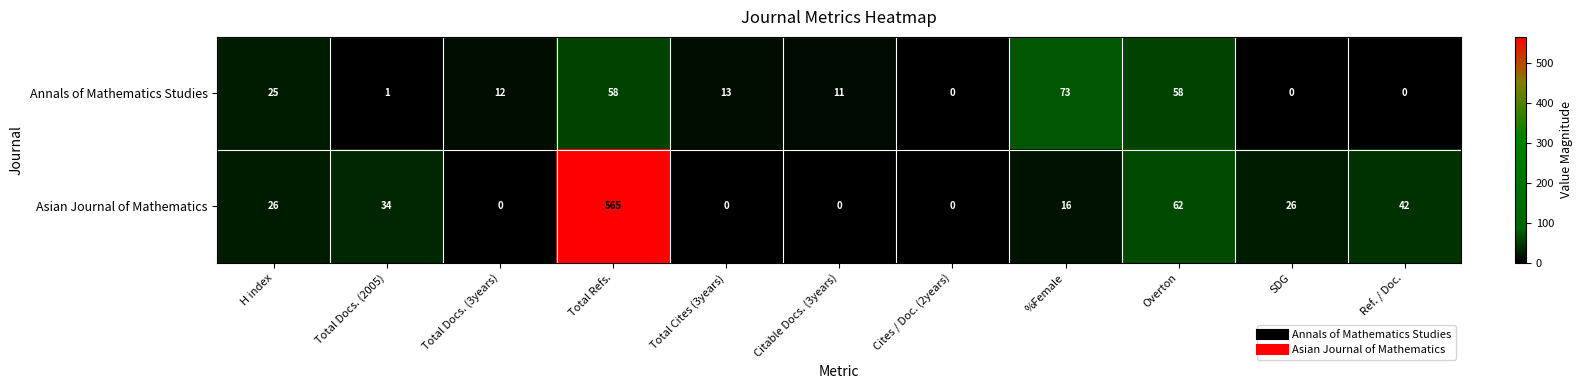

Between Total Docs. (3years) and Overton, which series saw the biggest shift?

Asian Journal of Mathematics